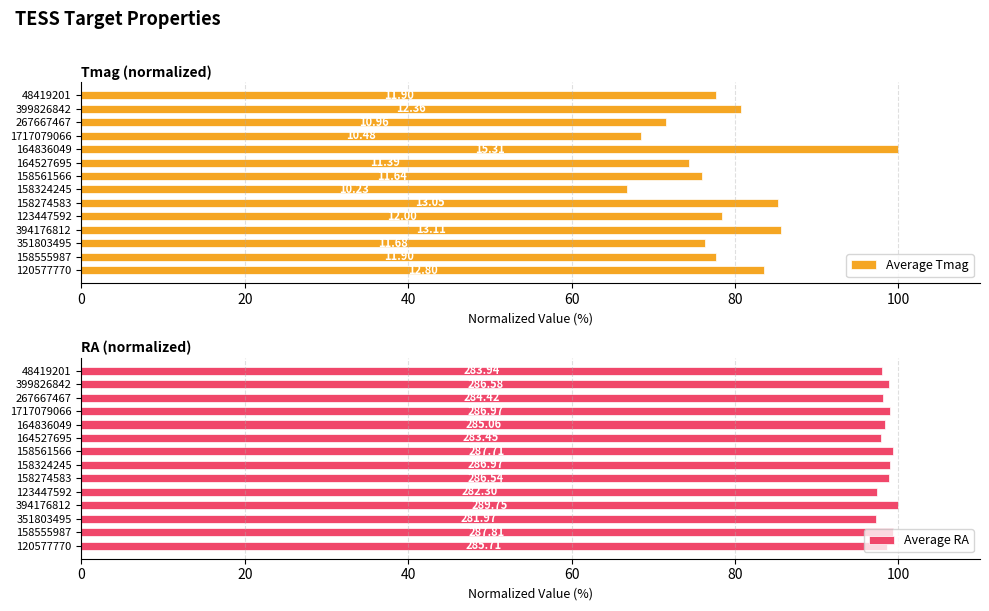

What is the average value of the Average RA series?

98.6